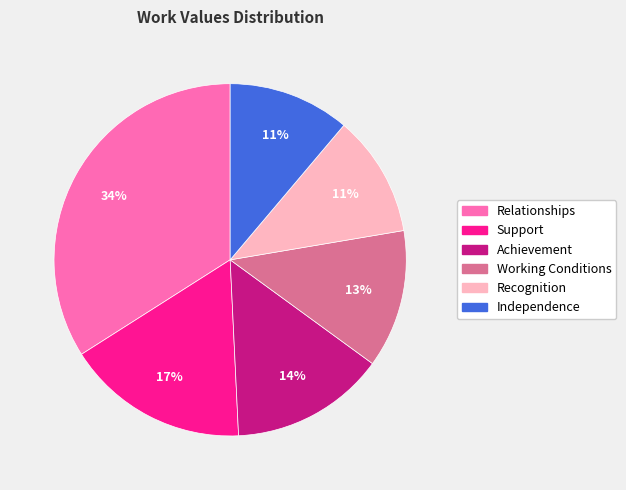

To the nearest percent, what is the average slice percentage?

17%